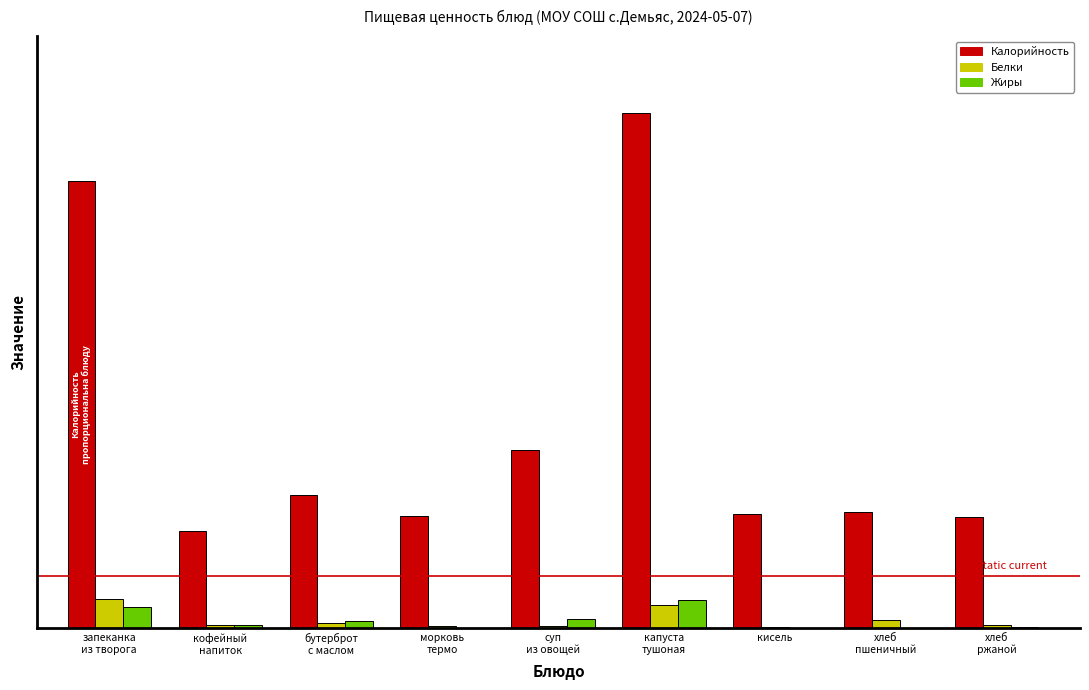

What is the sum of all Калорийность values?

1757.4